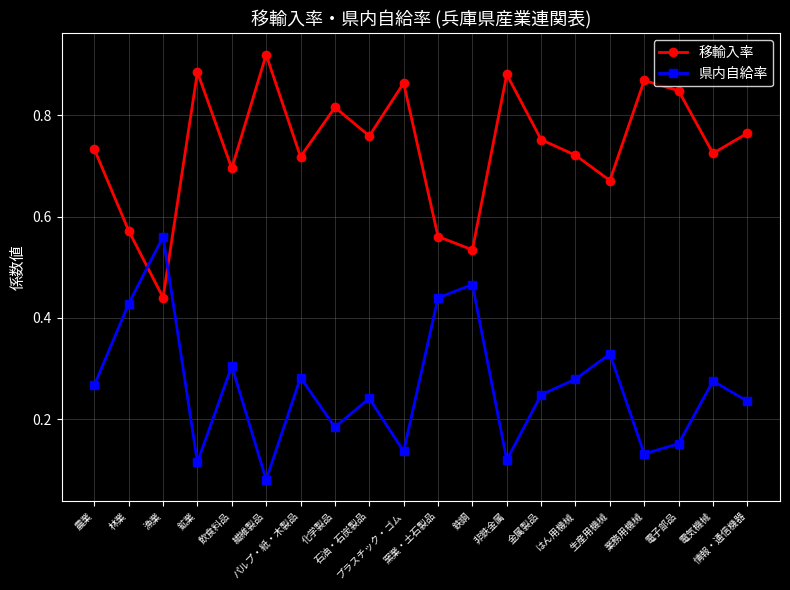

Is it true that 移輸入率 equals 1.3 at 化学製品?

False